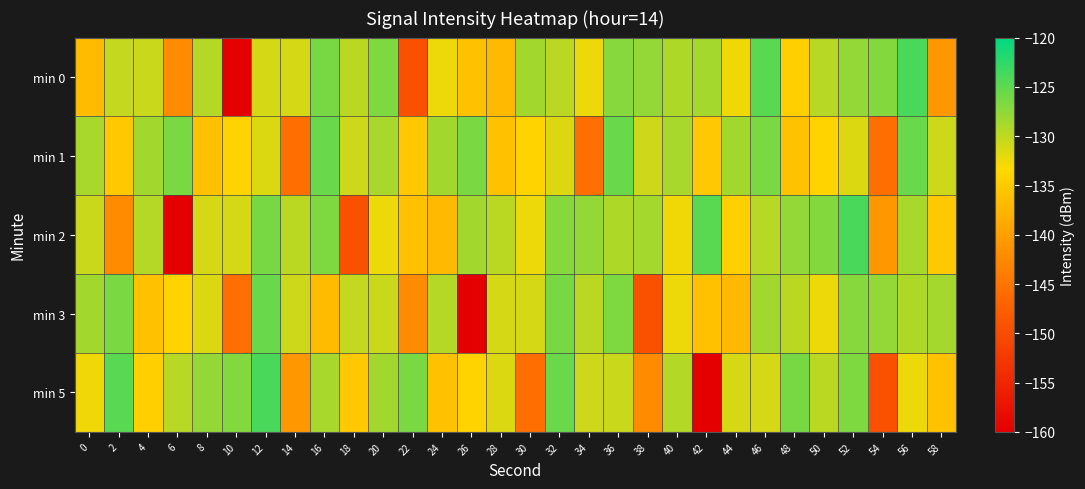

Which label corresponds to the smallest value in the chart?

10